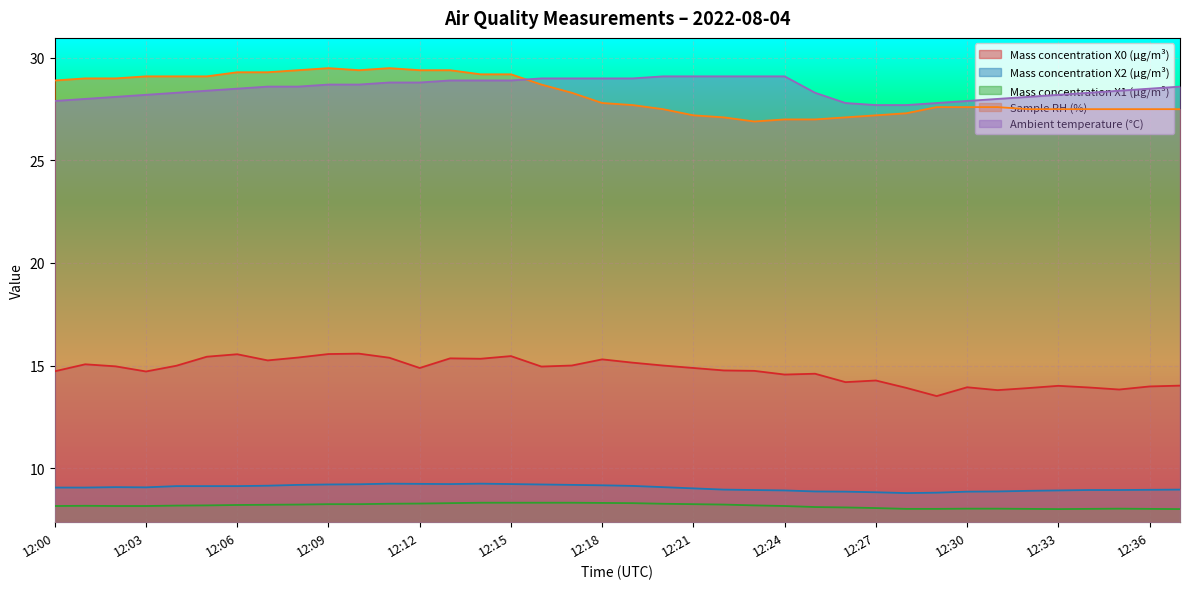

What is the difference between the second highest and second lowest values in the Mass concentration X0 (μg/m³) series?

1.8